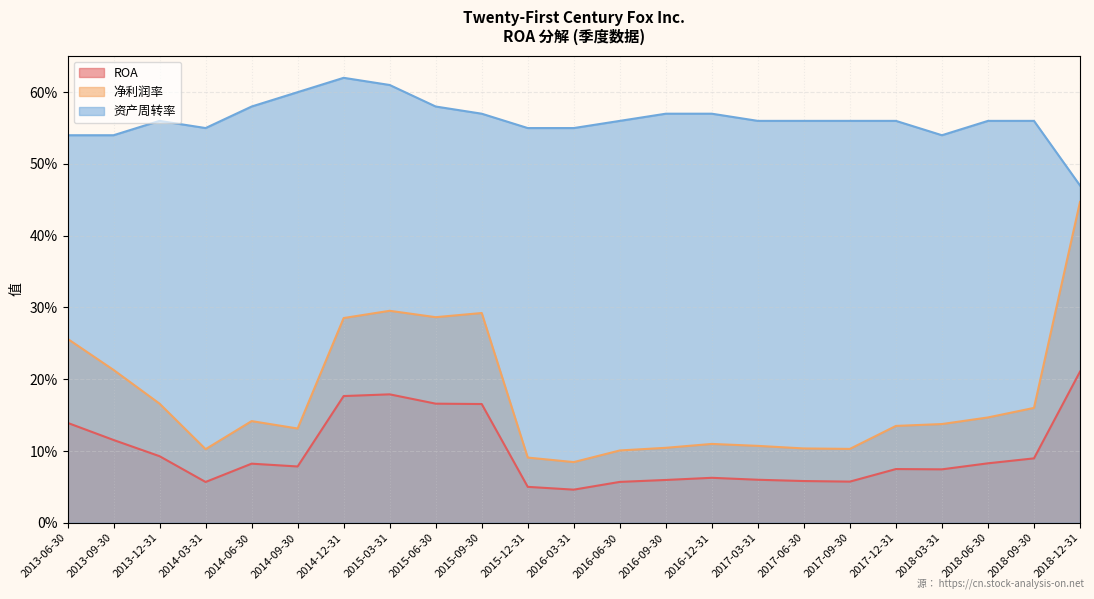

Where is the first local maximum for 净利润率?

2014-06-30